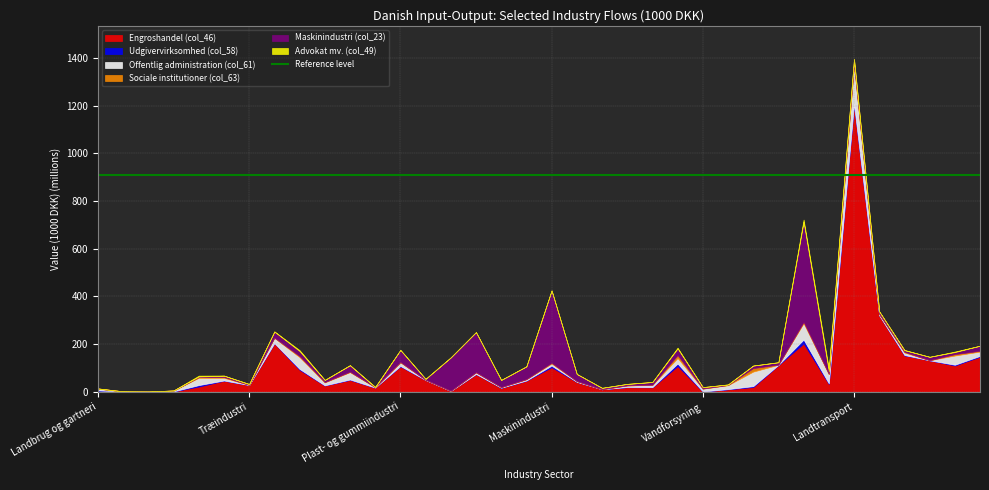

After their last crossing, which series has the higher values: Advokat mv. (col_49) or Engroshandel (col_46)?

Engroshandel (col_46)